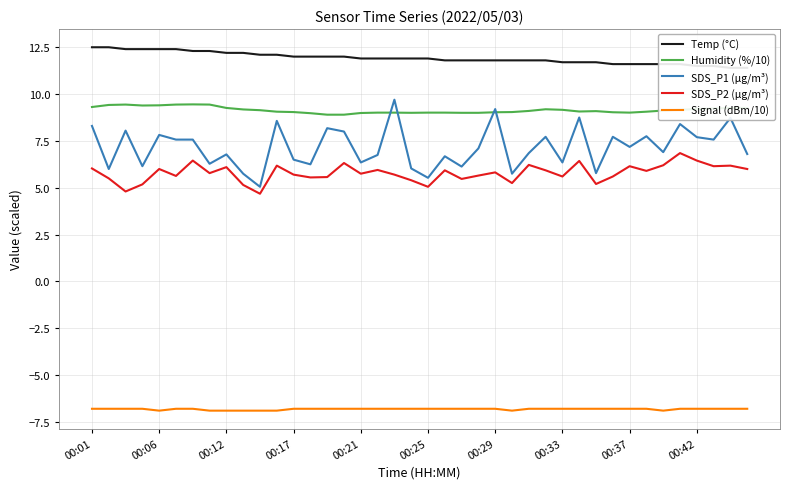

In Humidity (%/10), how many points are lower than both neighbors (excluding endpoints)?

4